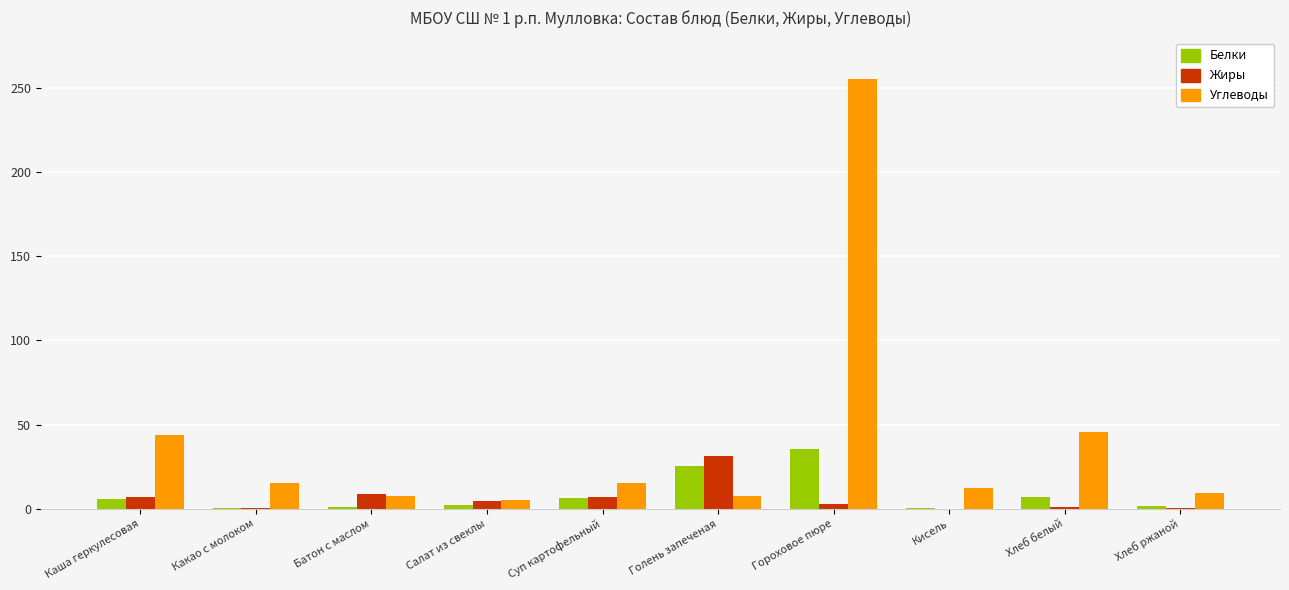

What are all the series names shown in the legend?

Белки, Жиры, Углеводы